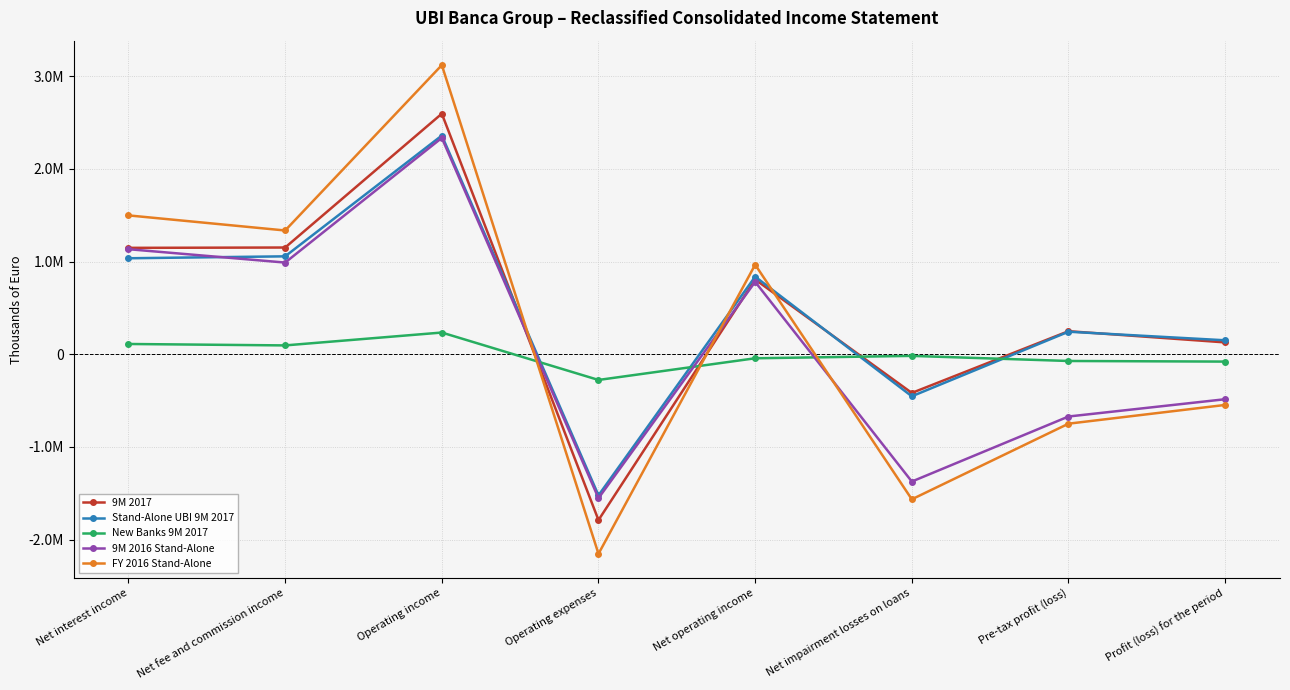

What is the label of the 8th point from the right?

Net interest income